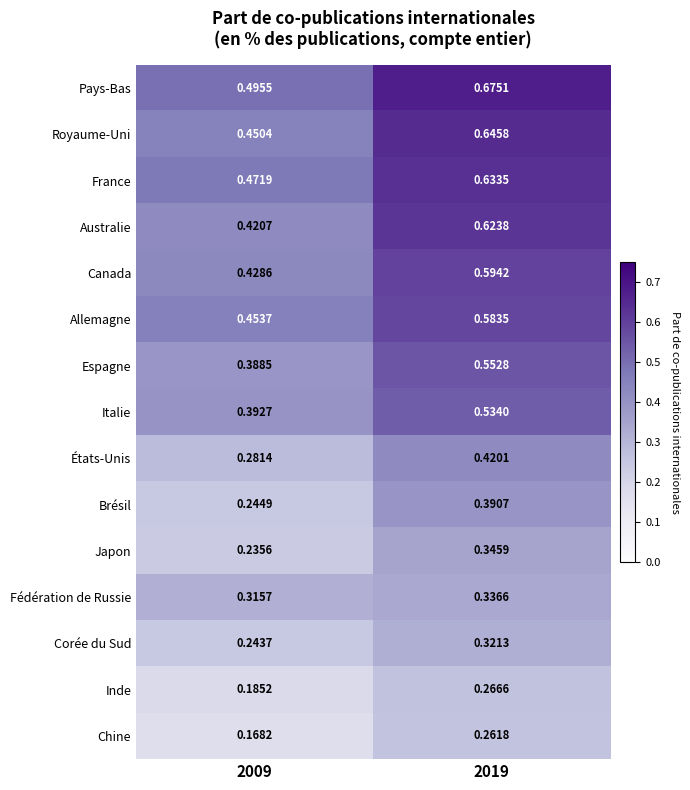

Is the value of Canada at 2019 greater than the value of Australie at 2009?

Yes